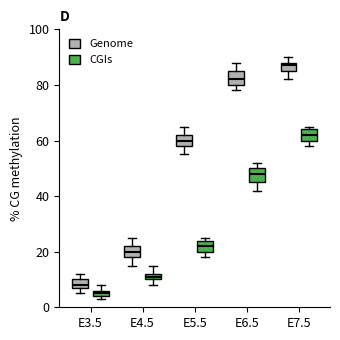

Which box has the highest median line?

E7.5 (Genome)